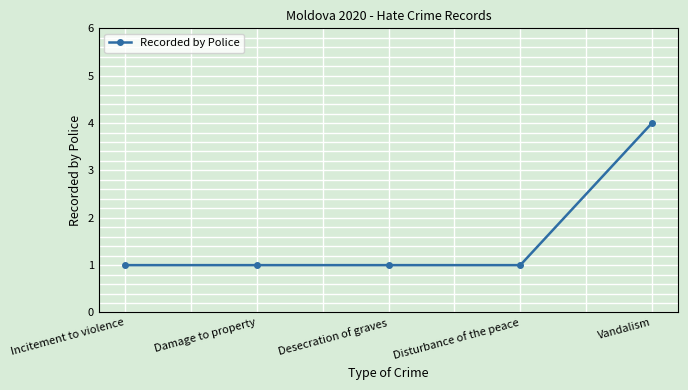

What is the minimum value shown in the chart?

1